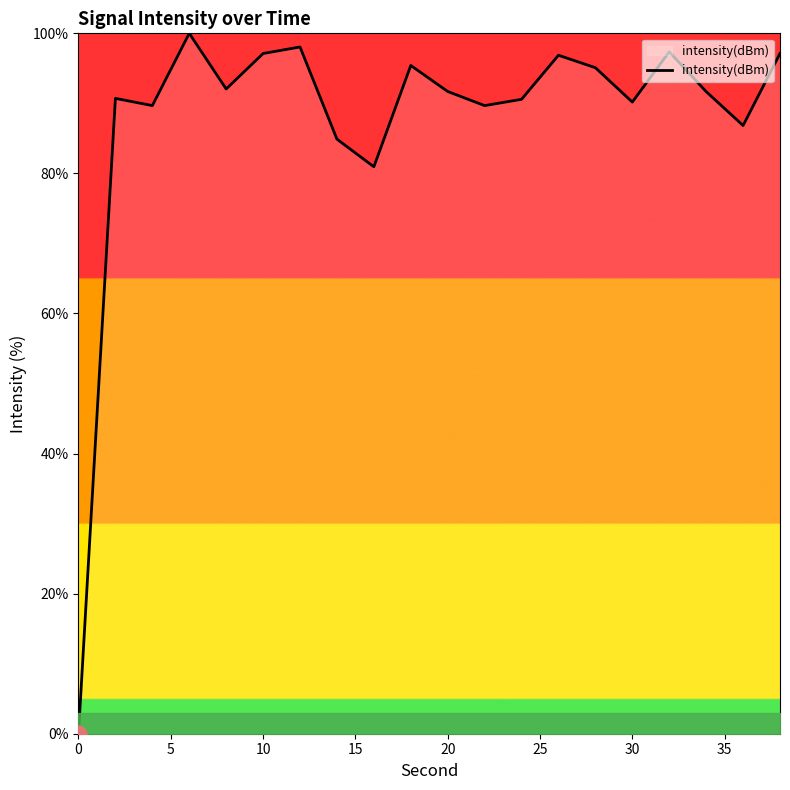

What is the greatest value displayed?

100.0